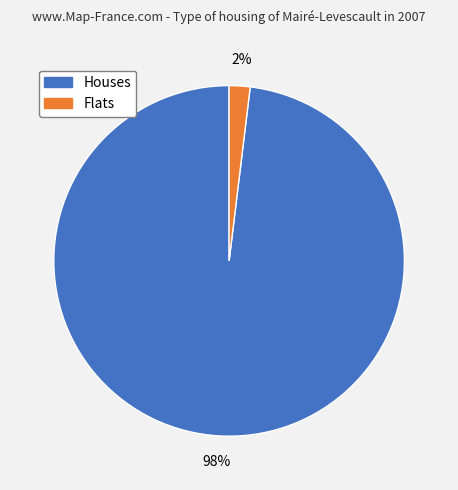

How many slices are in this pie chart?

2